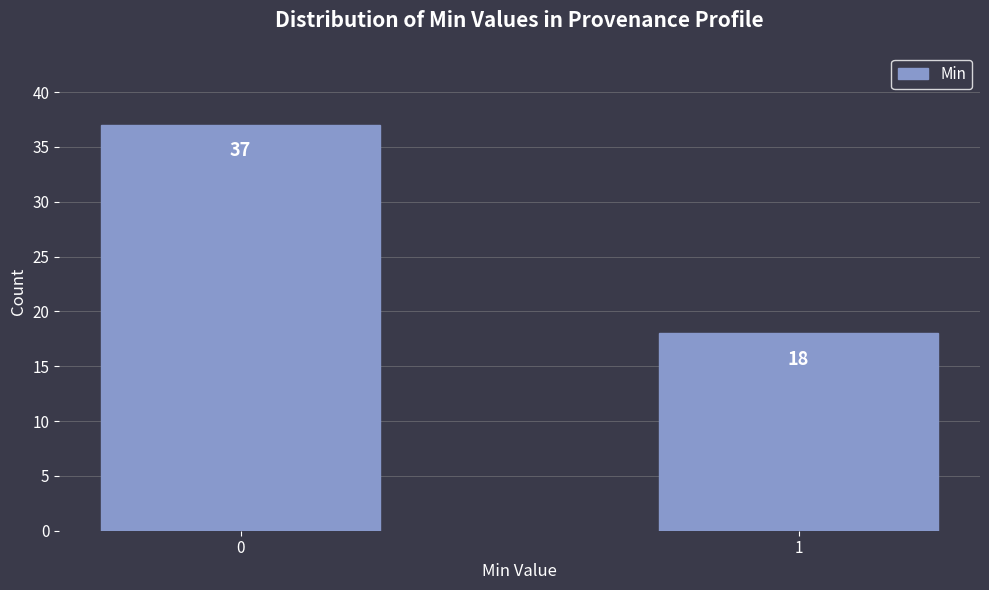

Reading left to right, list all the values displayed in this chart.

0=37	1=18